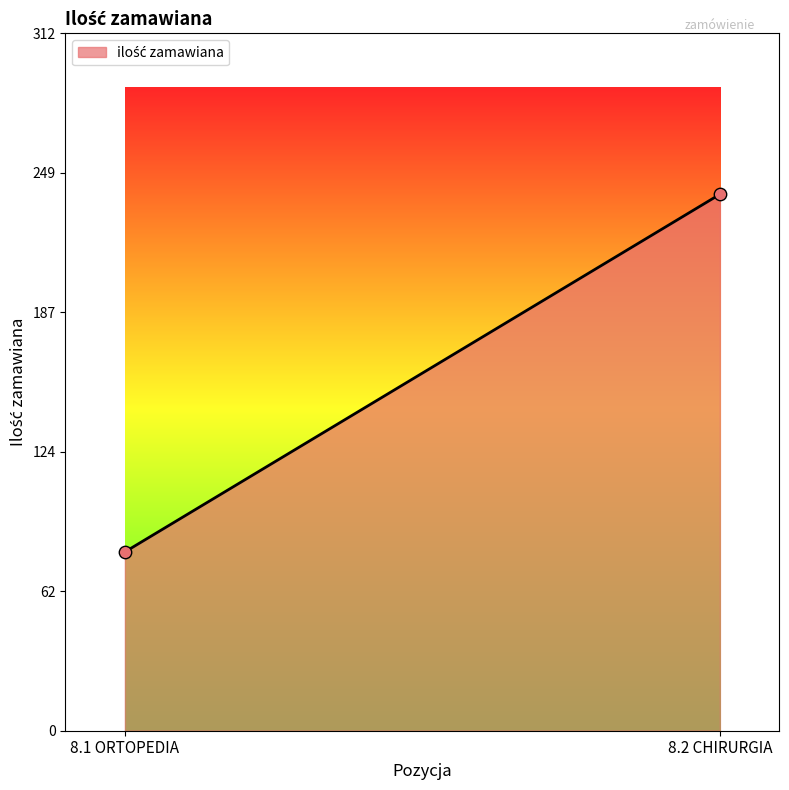

What is the range of Y values (max minus min)?

160